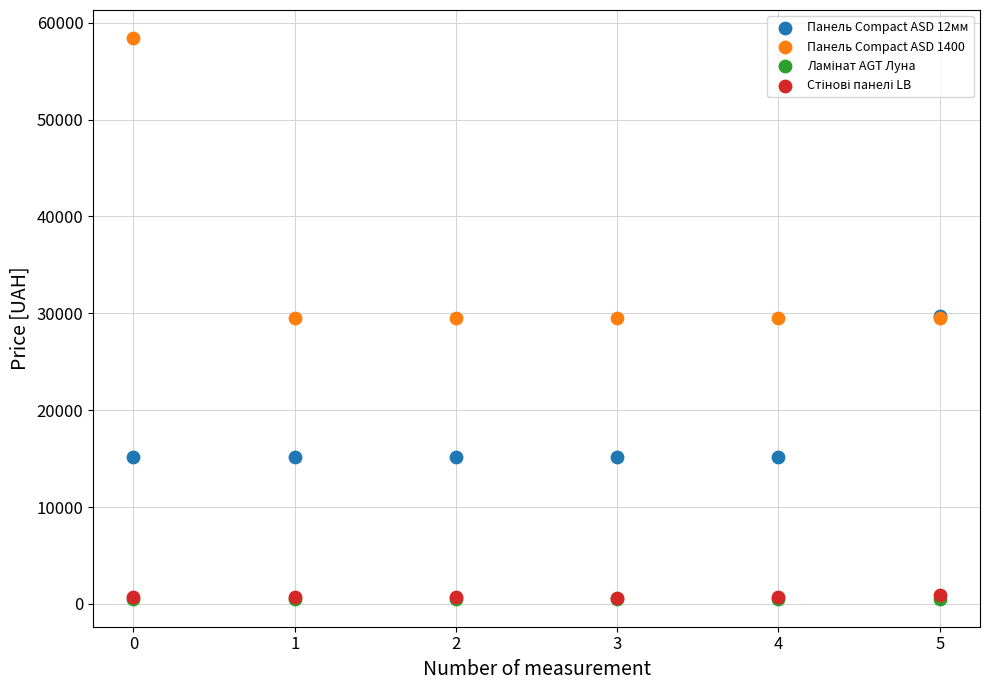

Which series contains the highest Y value?

Панель Compact ASD 1400